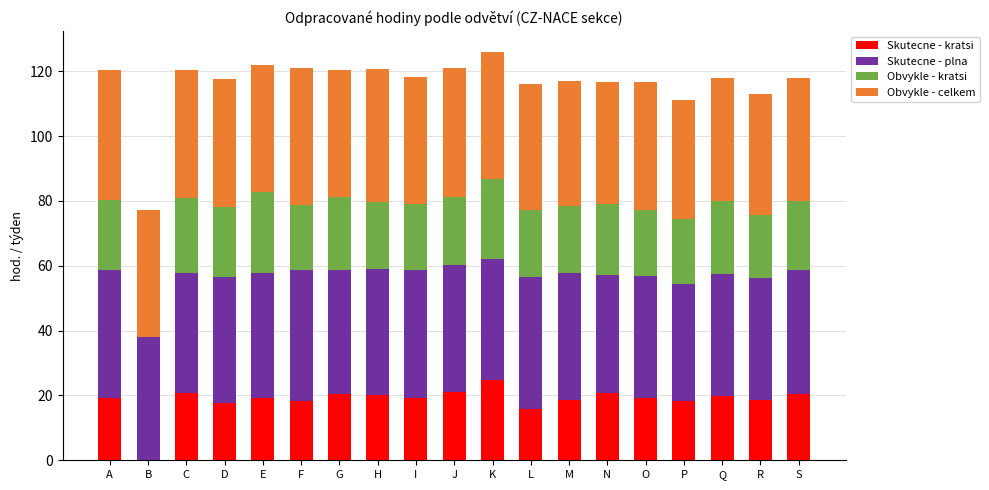

What is the maximum value for Skutecne - kratsi?

24.8